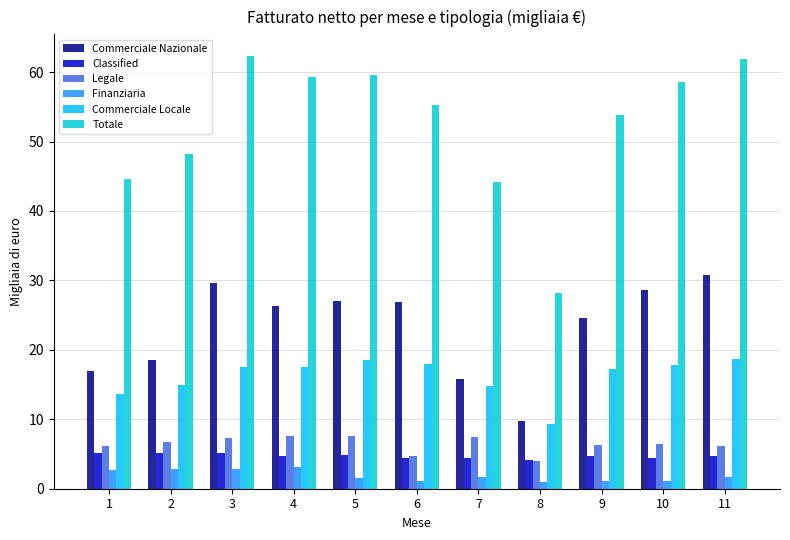

Which series has the largest total across all categories?

Totale